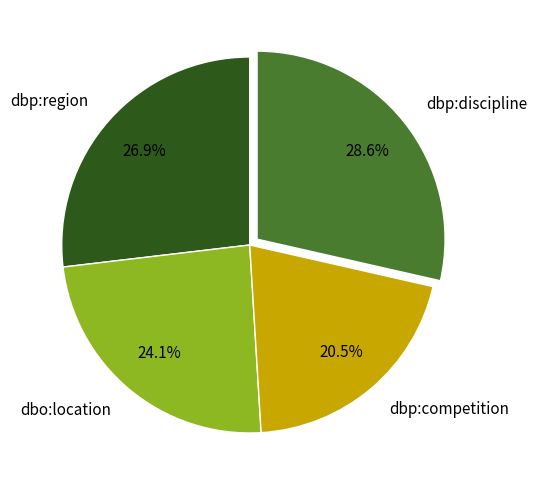

Which slice is the largest?

dbp:discipline